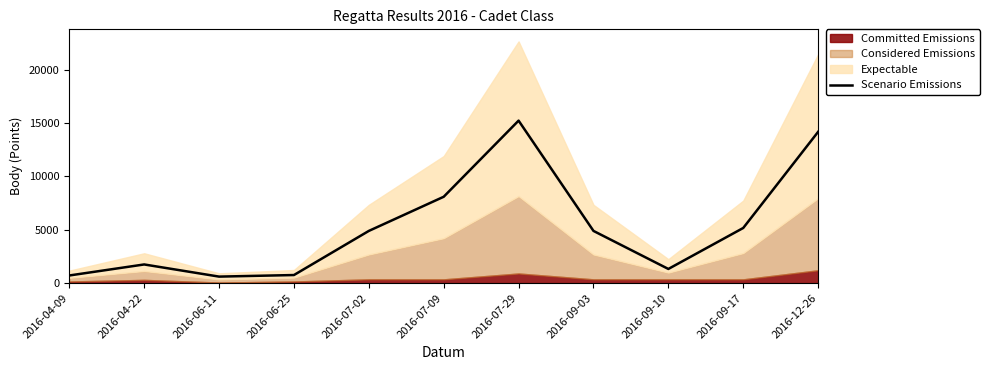

At which category does the data reach its first local valley?

2016-06-11